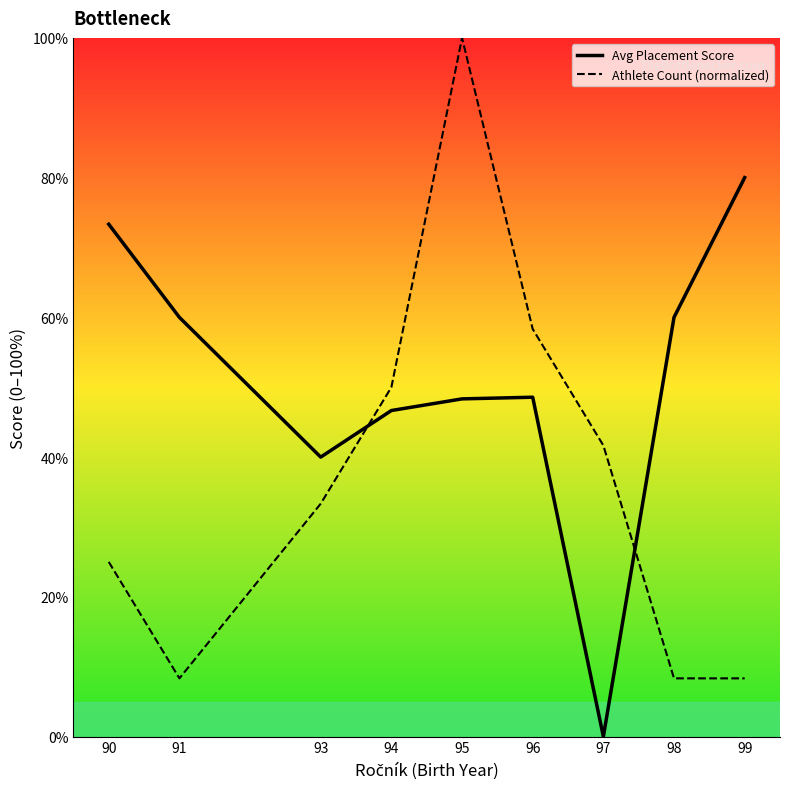

What is the approximate value of Avg Placement Score at 93?

40.0